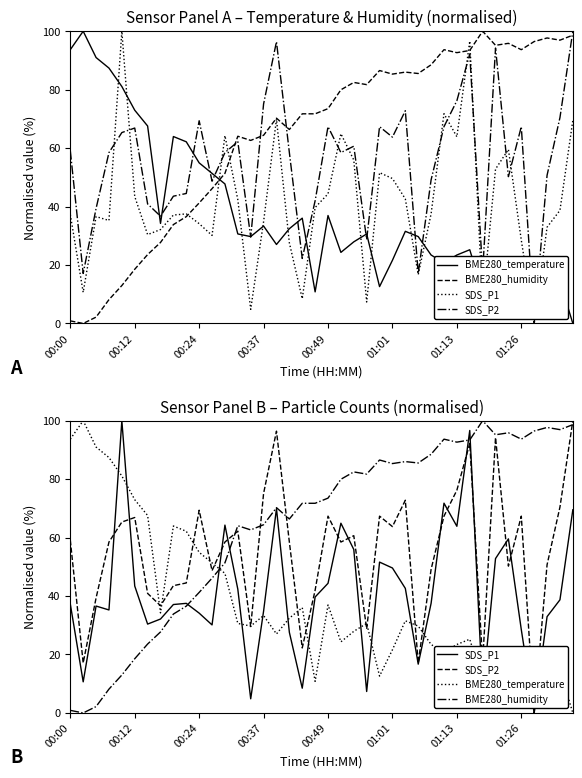

The value of BME280_temperature at 32 is 10.8. True or false?

True